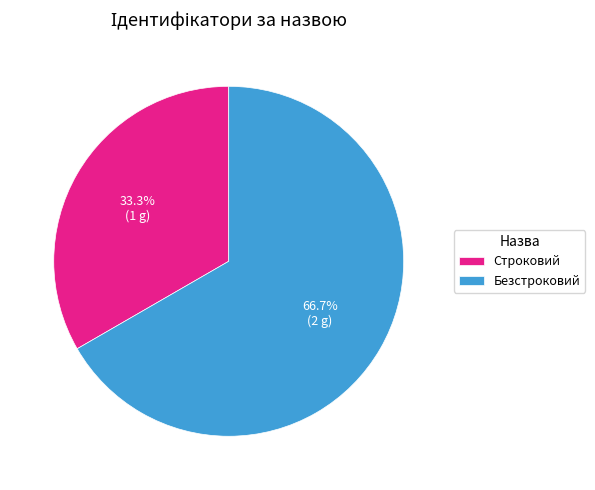

To the nearest percent, what is the difference between the largest and smallest slice percentages?

33%